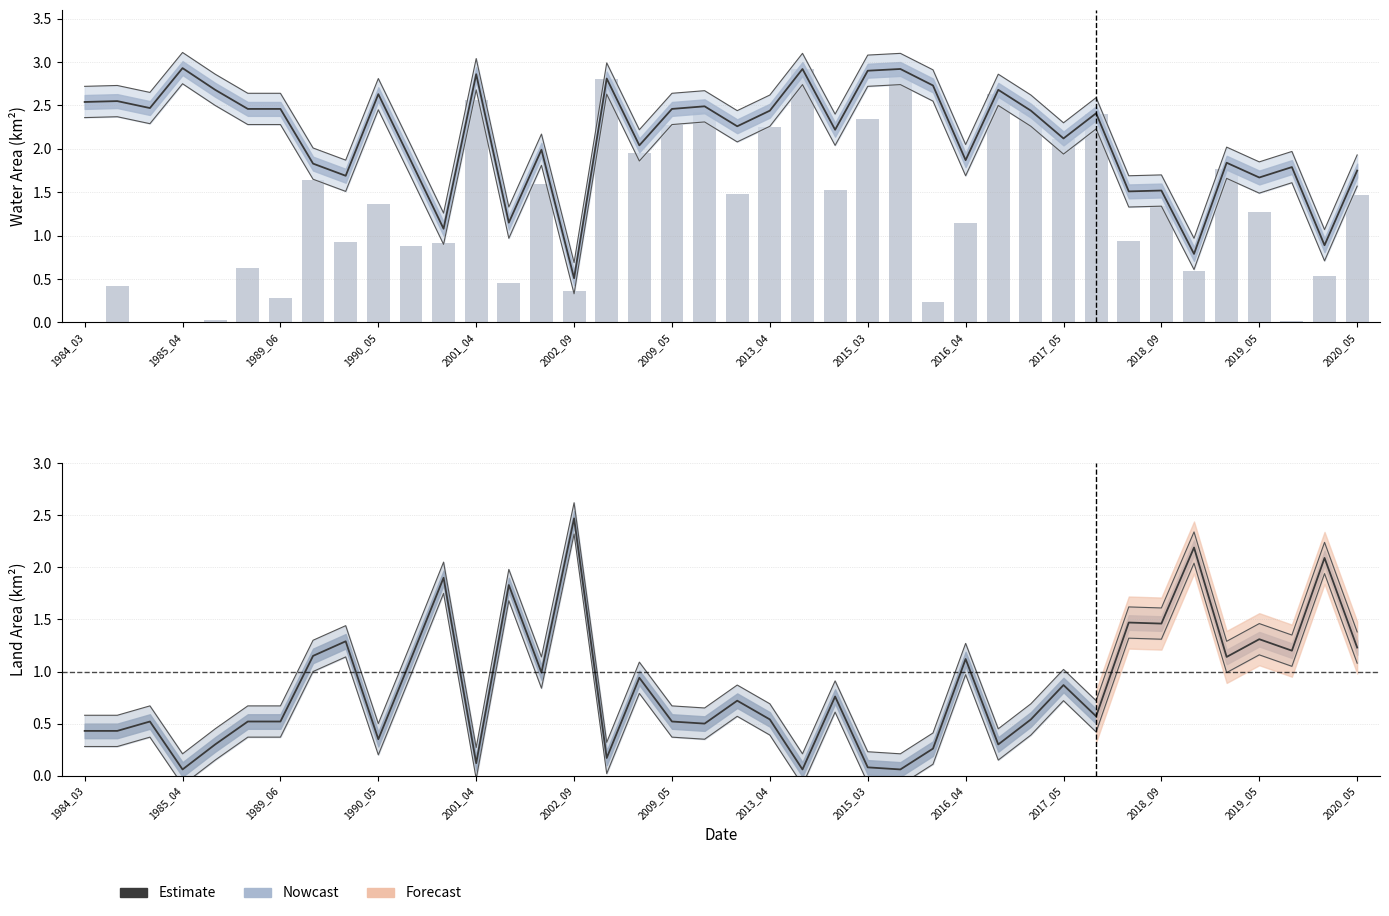

At how many categories does at least one series exceed 2?

27